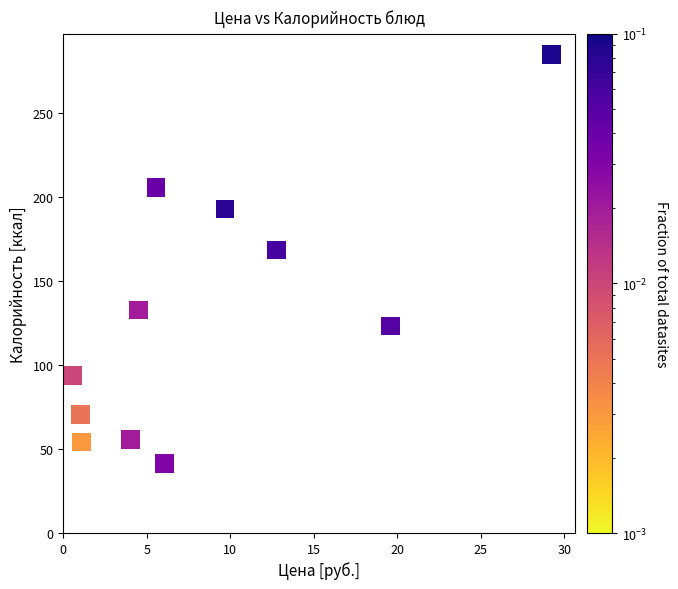

What Y value in the scatter plot is closest to 163?

168.6